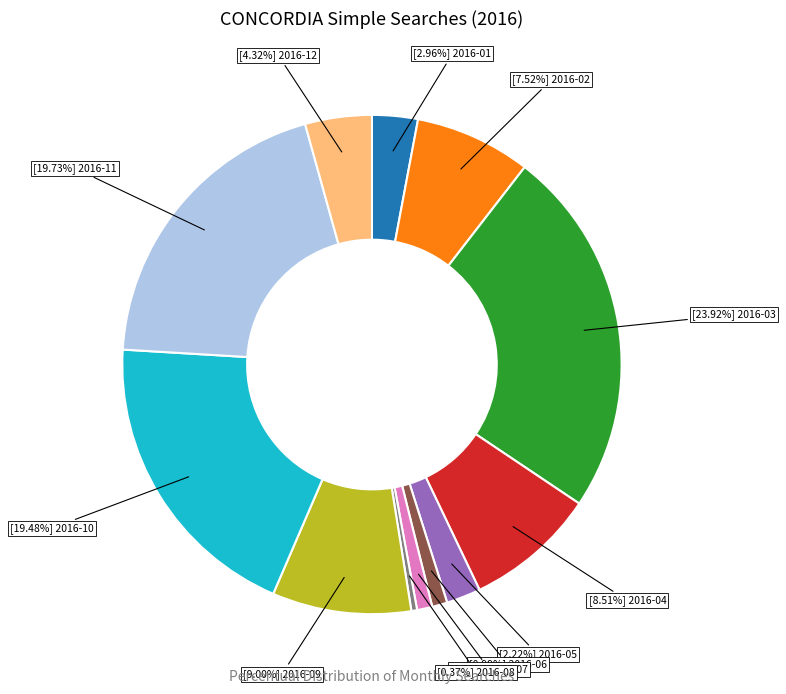

Is there any slice that represents more than half of the pie?

No